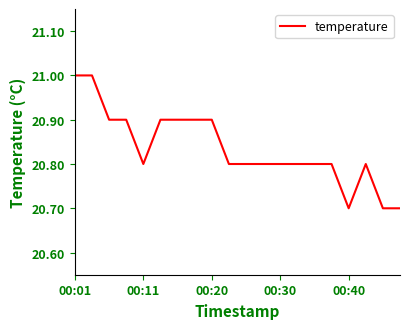

What is the minimum value shown in the chart?

20.7